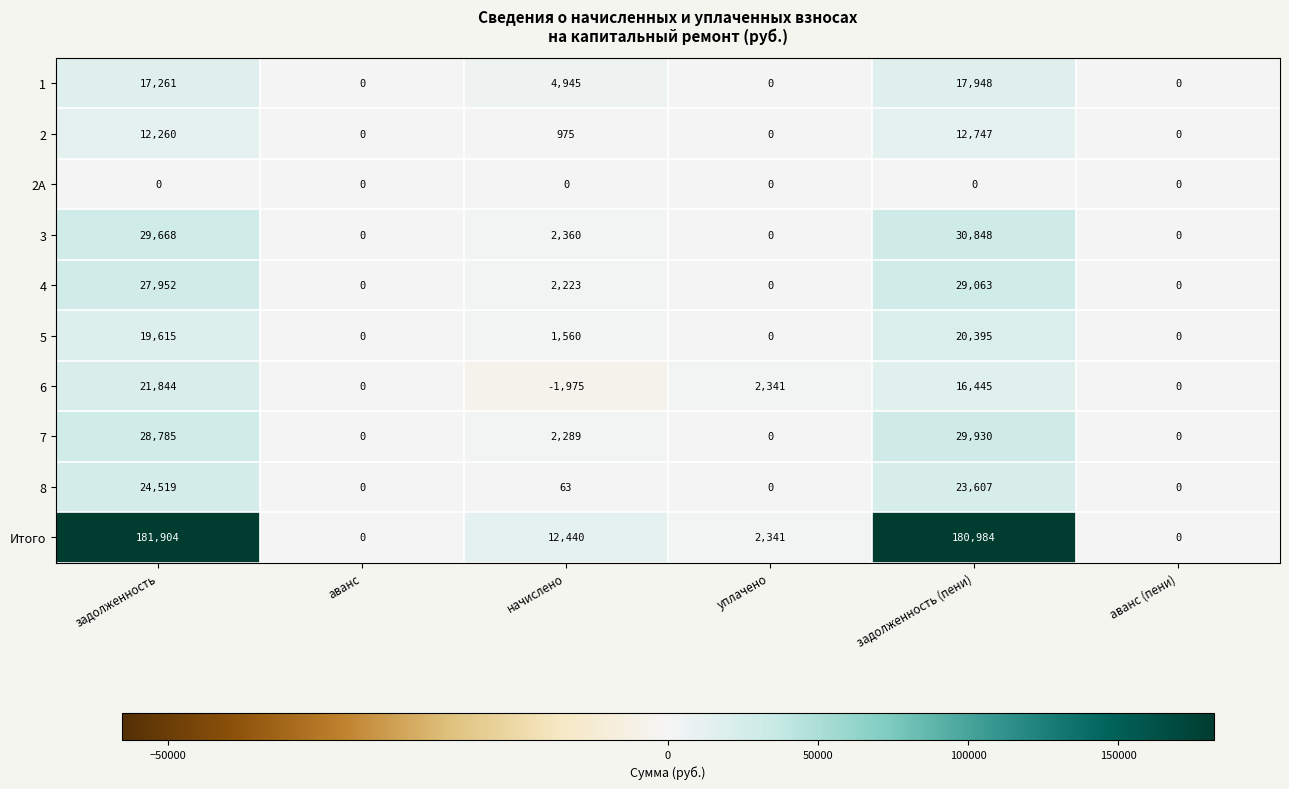

How many values in 1 are above zero?

3